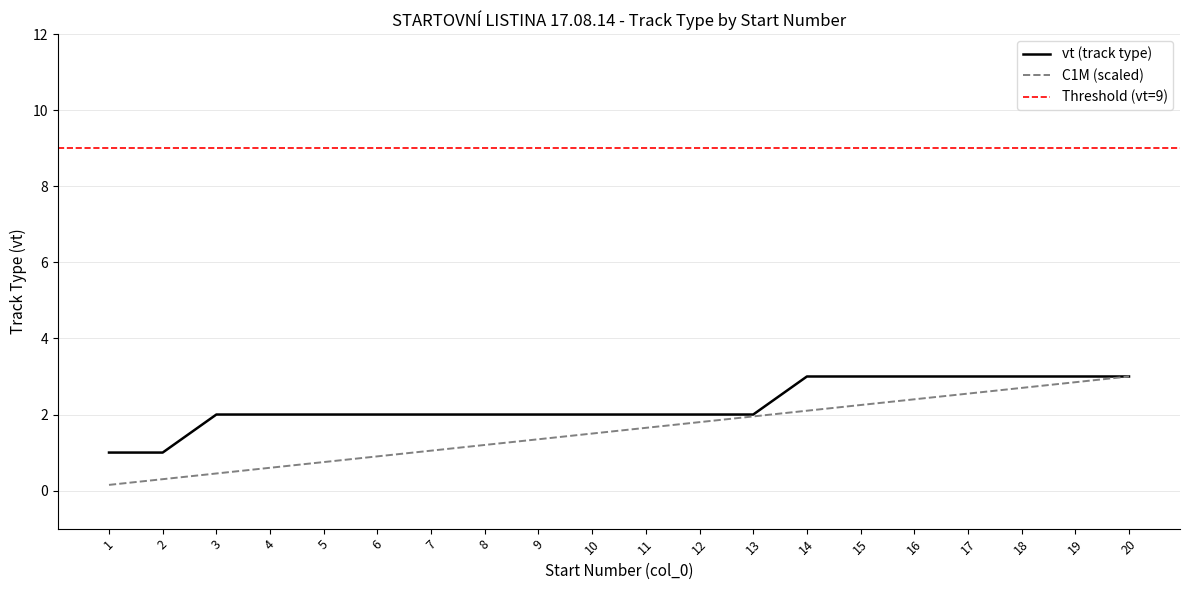

True or false: vt (track type) has a value of 3.0 at 19.

True